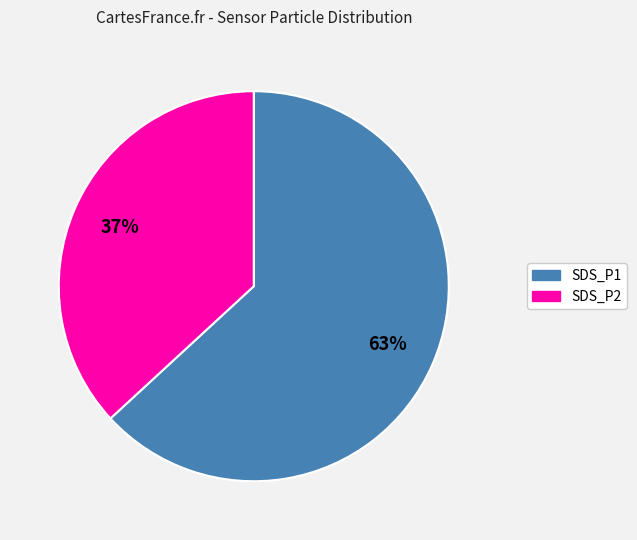

What is the largest slice in the pie chart?

SDS_P1